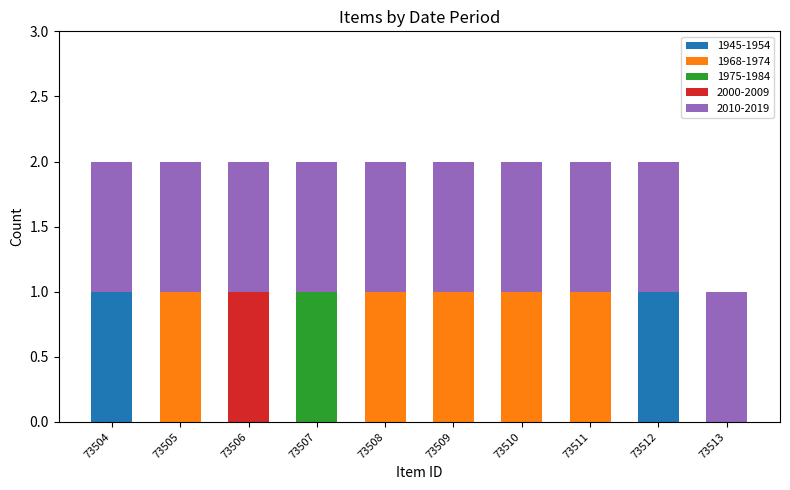

Are the bars grouped side by side (vs. stacked)?

No